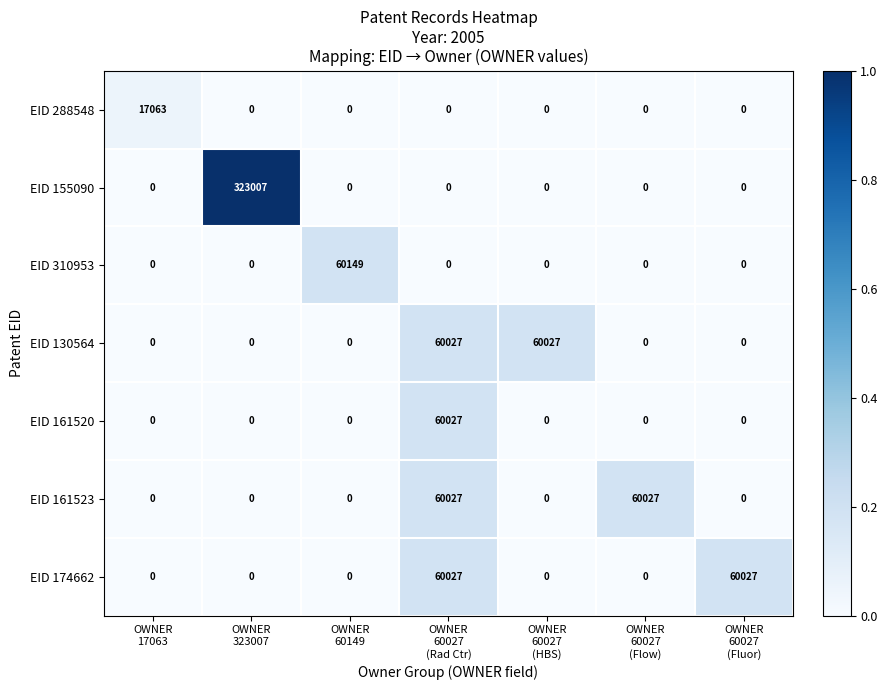

How many distinct data groups are displayed?

7